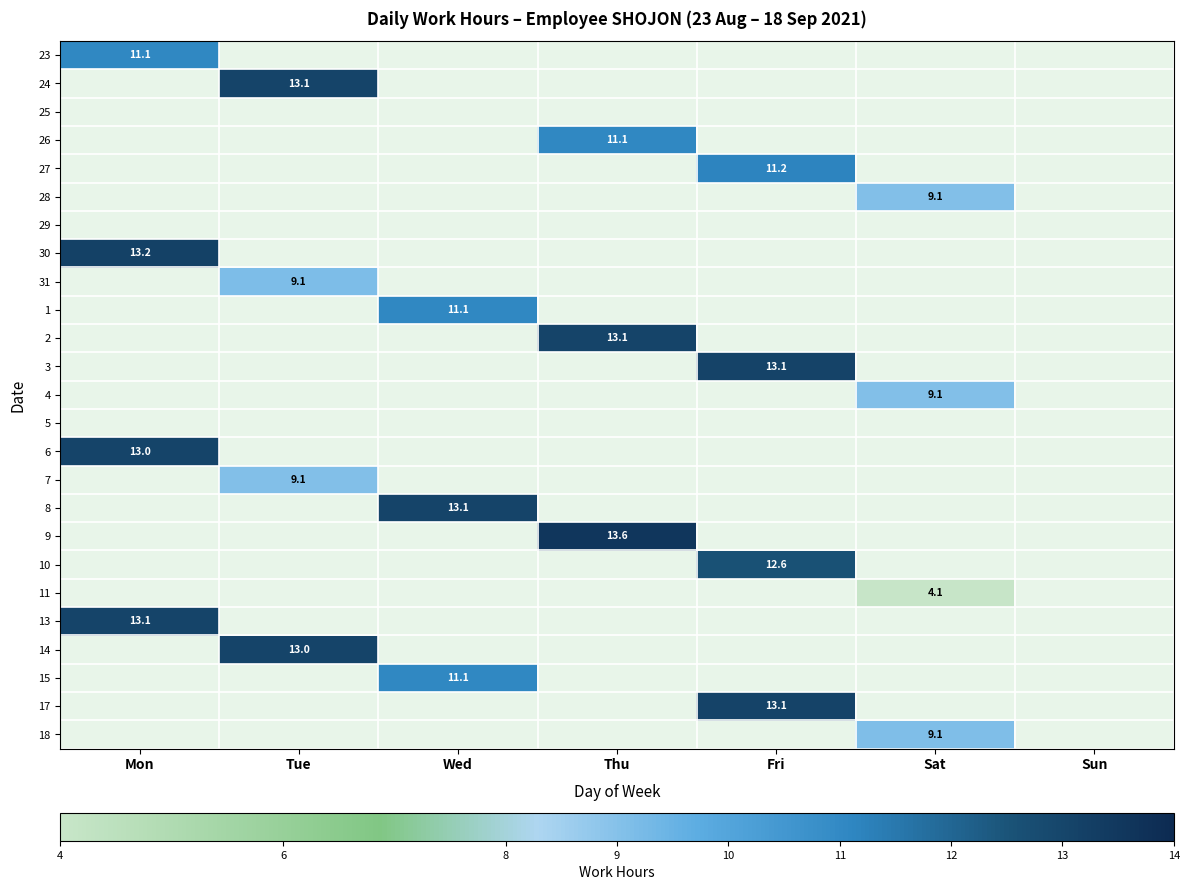

True or false: 13 has a value of 18.3 at Mon.

False